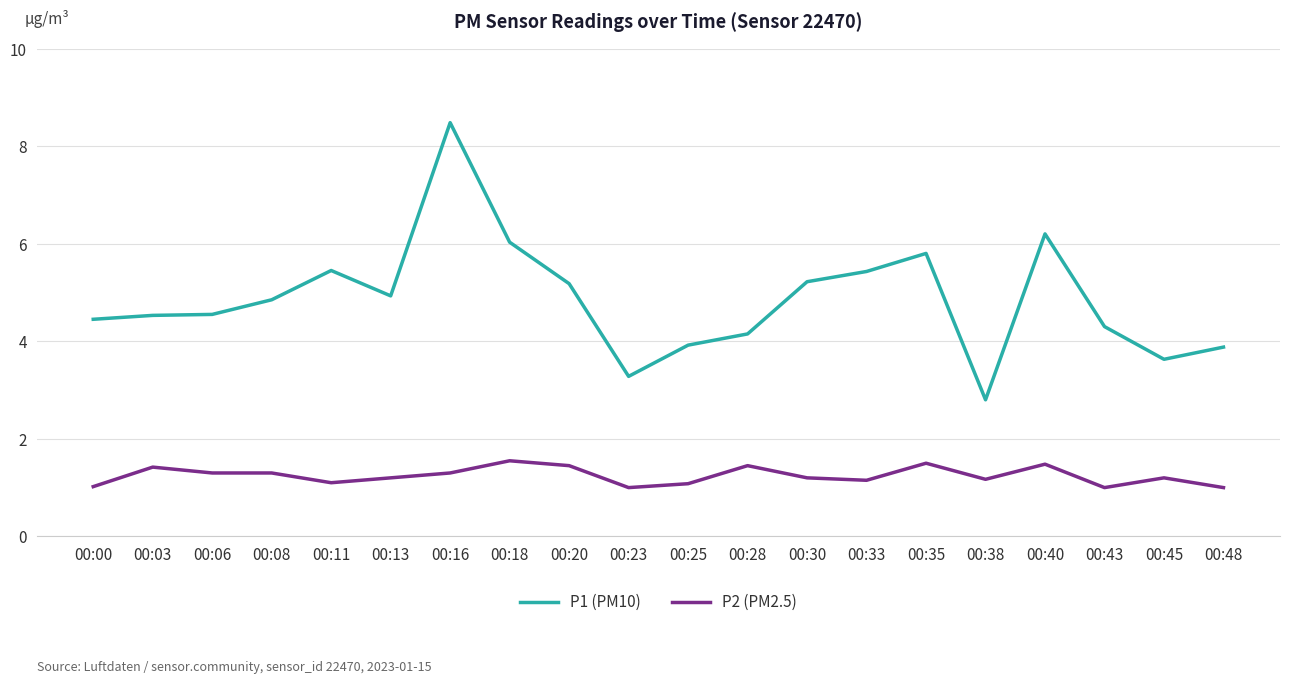

At which category does P2 (PM2.5) reach its first local peak?

00:03